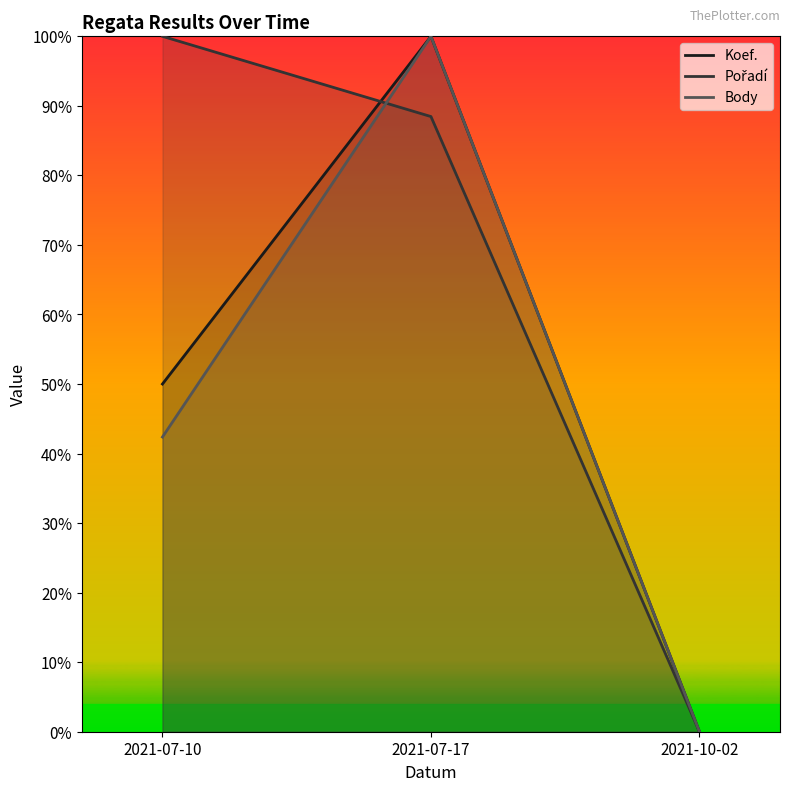

At which label does Koef. reach its peak?

2021-07-17